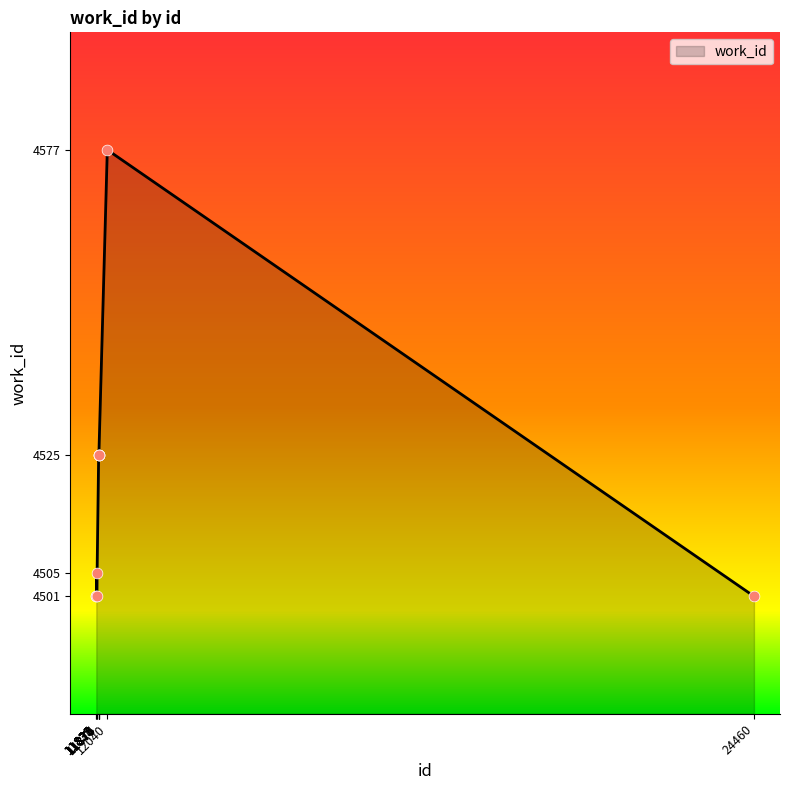

What is the difference between the maximum and minimum values?

76